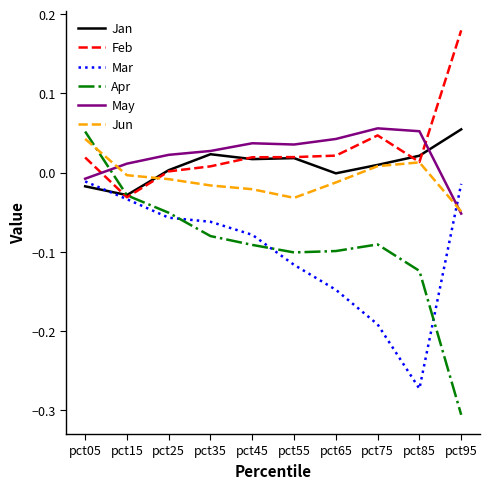

Is it true that Jun equals -0.0 at pct35?

True